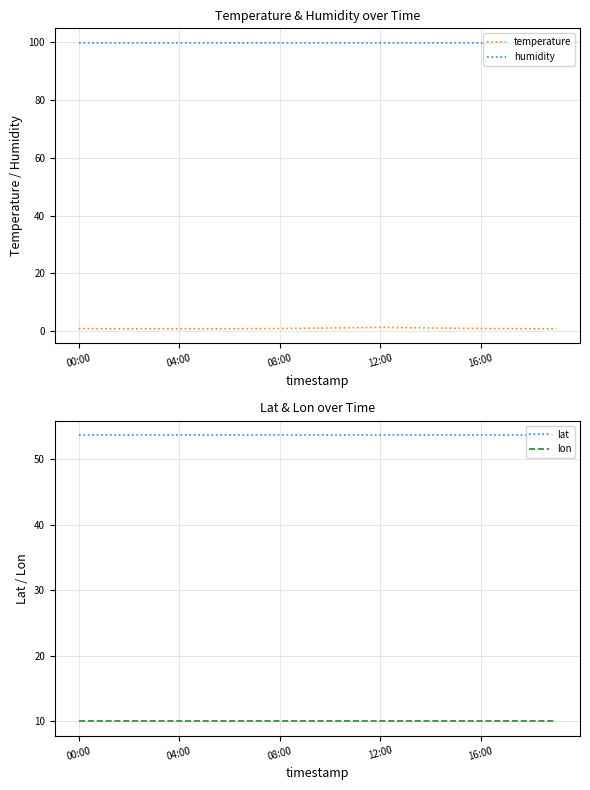

How many lines are shown in the chart?

4